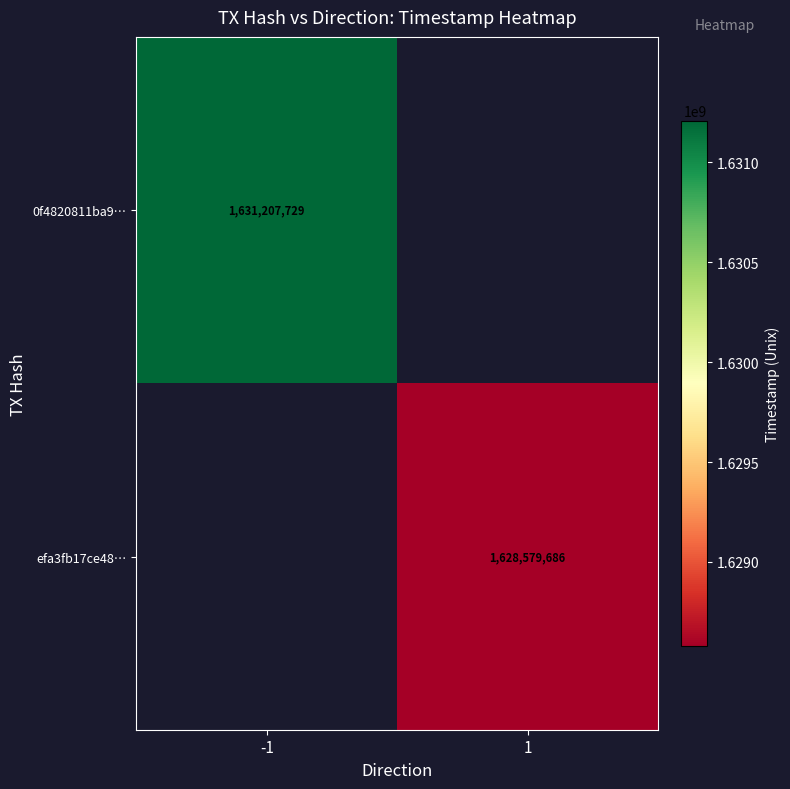

The efa3fb17ce48… series shows 1628579686 at 1. True or false?

True